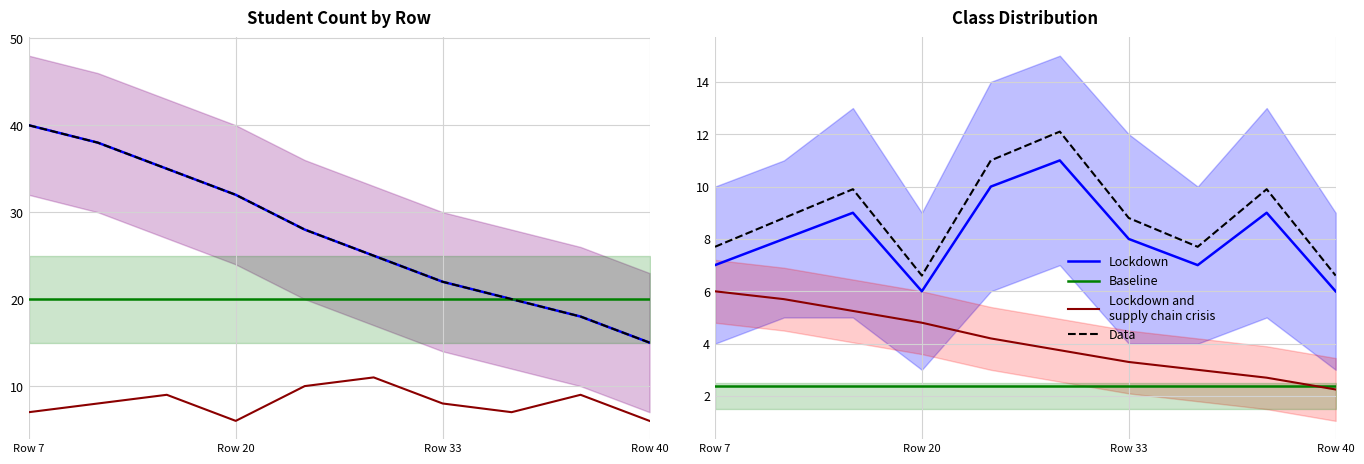

How many data points does each series have?

10